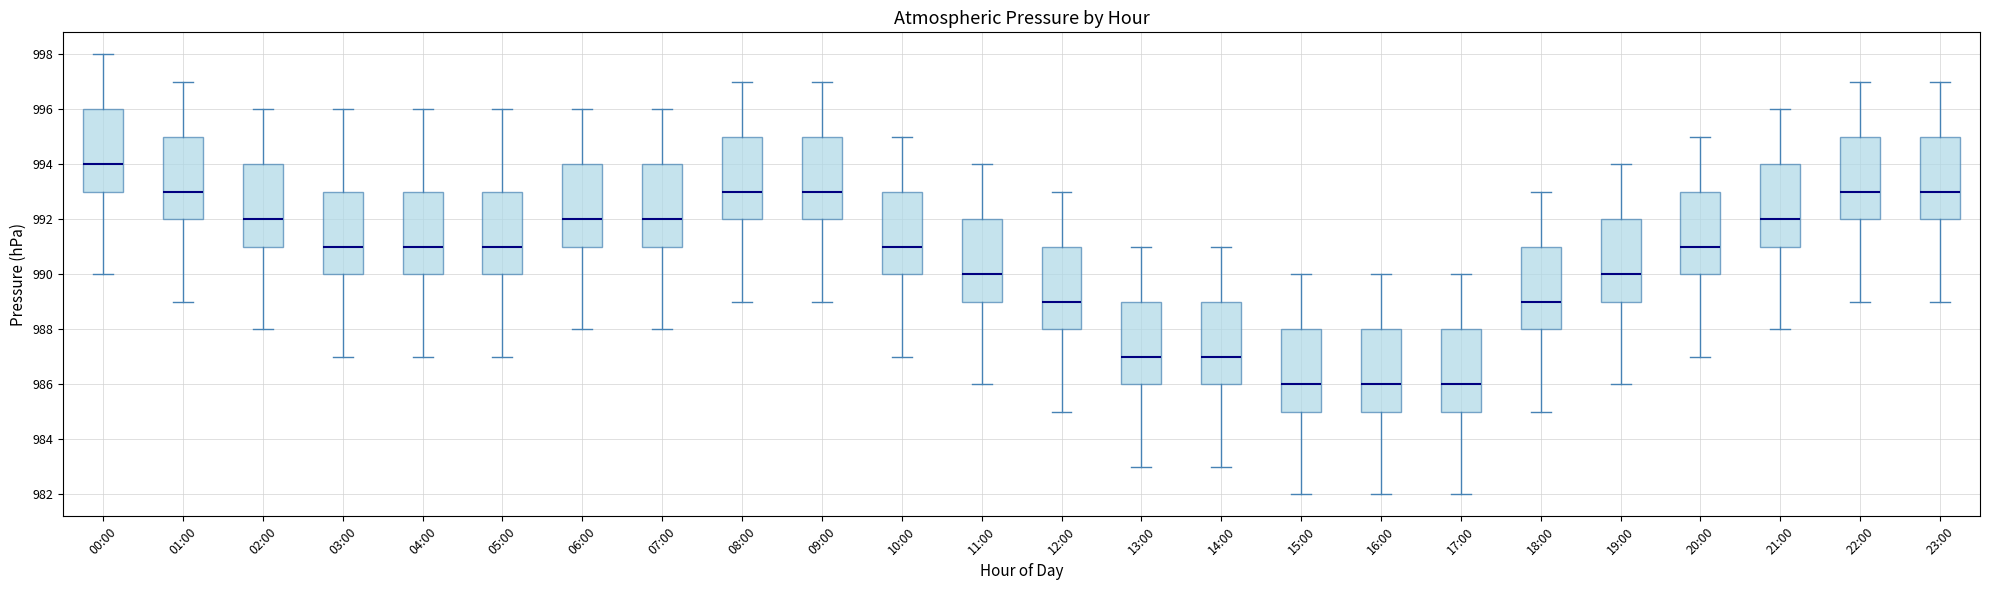

Reading left to right, read every box against the y-axis: the position of its median line, the range the box covers, and the ends of its whiskers. The values are not printed on the chart, so give them approximately, as read against the axis.

00:00: median 994, box 993 to 996, whiskers 990 to 998
01:00: median 993, box 992 to 995, whiskers 989 to 997
02:00: median 992, box 991 to 994, whiskers 988 to 996
03:00: median 991, box 990 to 993, whiskers 987 to 996
04:00: median 991, box 990 to 993, whiskers 987 to 996
05:00: median 991, box 990 to 993, whiskers 987 to 996
06:00: median 992, box 991 to 994, whiskers 988 to 996
07:00: median 992, box 991 to 994, whiskers 988 to 996
08:00: median 993, box 992 to 995, whiskers 989 to 997
09:00: median 993, box 992 to 995, whiskers 989 to 997
10:00: median 991, box 990 to 993, whiskers 987 to 995
11:00: median 990, box 989 to 992, whiskers 986 to 994
12:00: median 989, box 988 to 991, whiskers 985 to 993
13:00: median 987, box 986 to 989, whiskers 983 to 991
14:00: median 987, box 986 to 989, whiskers 983 to 991
15:00: median 986, box 985 to 988, whiskers 982 to 990
16:00: median 986, box 985 to 988, whiskers 982 to 990
17:00: median 986, box 985 to 988, whiskers 982 to 990
18:00: median 989, box 988 to 991, whiskers 985 to 993
19:00: median 990, box 989 to 992, whiskers 986 to 994
20:00: median 991, box 990 to 993, whiskers 987 to 995
21:00: median 992, box 991 to 994, whiskers 988 to 996
22:00: median 993, box 992 to 995, whiskers 989 to 997
23:00: median 993, box 992 to 995, whiskers 989 to 997